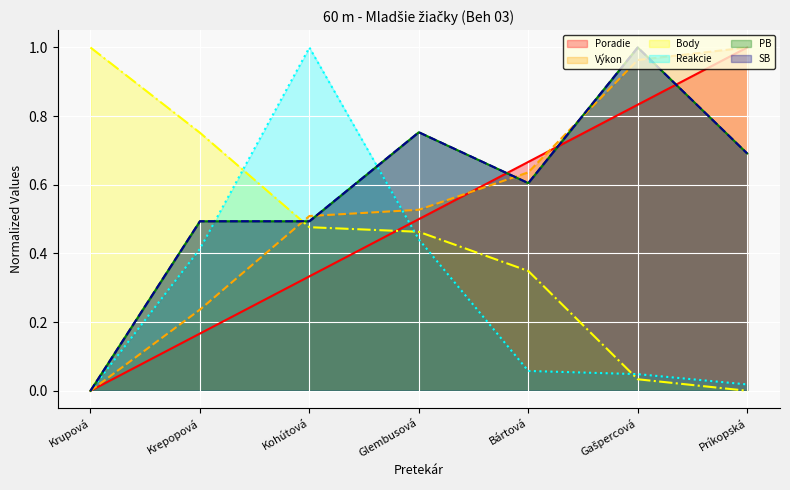

True or false: PB and SB cross at least once.

False